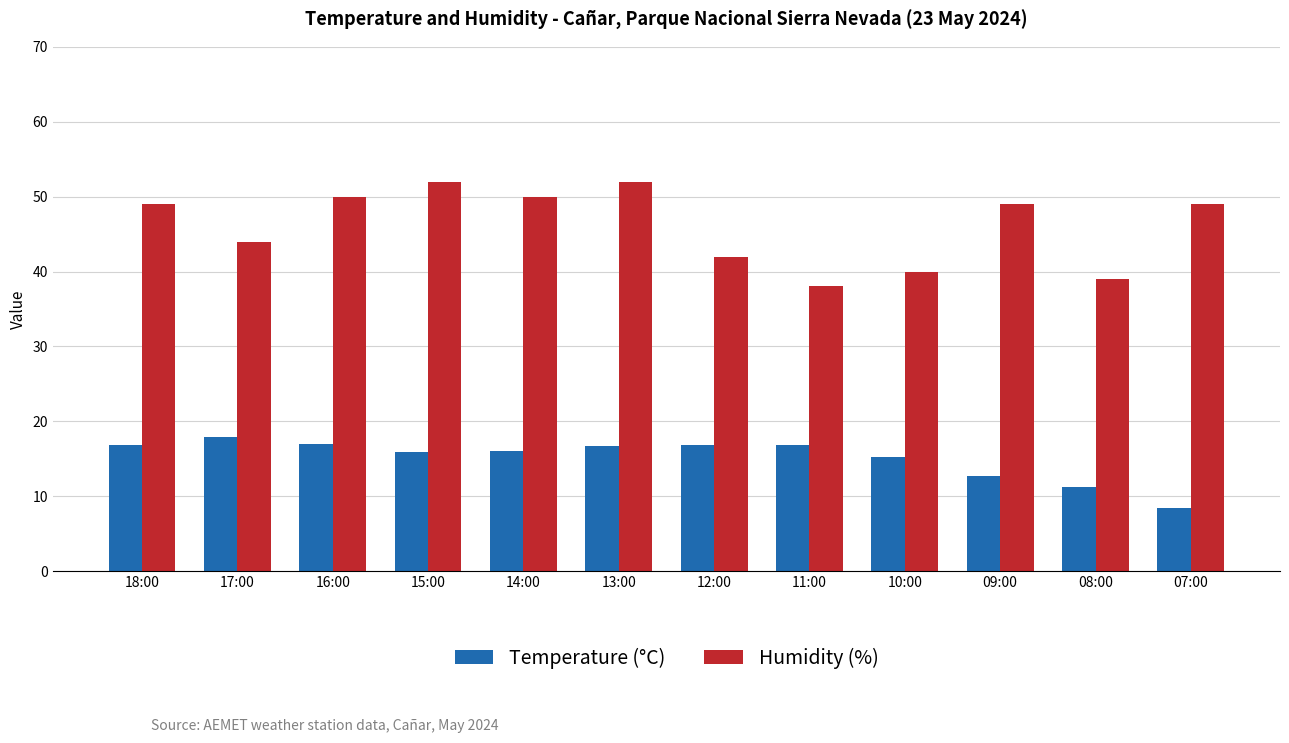

At which label is Humidity (%) closest to 45?

17:00